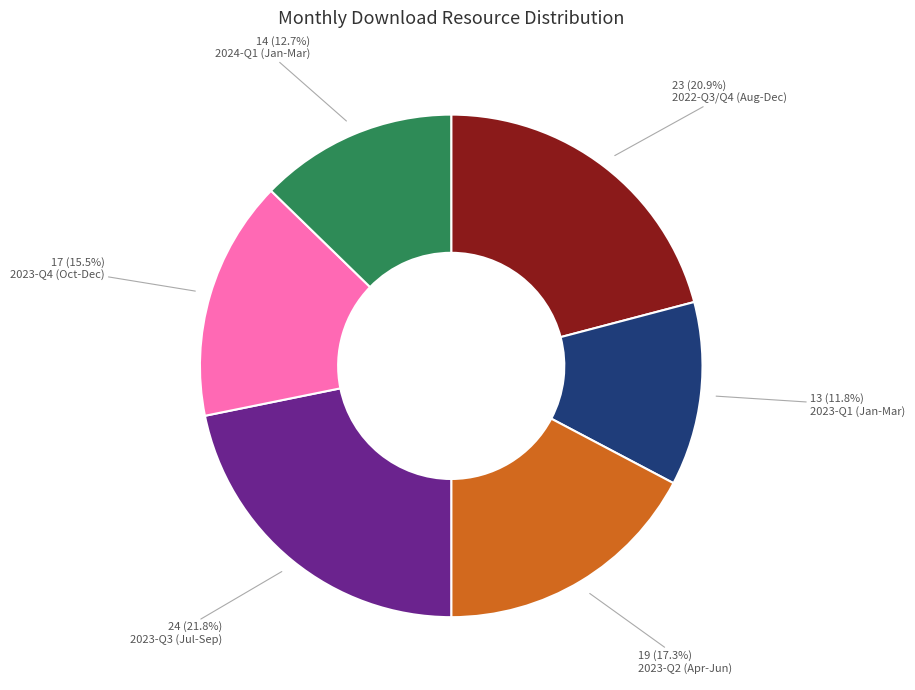

Is there a majority slice in this chart?

No